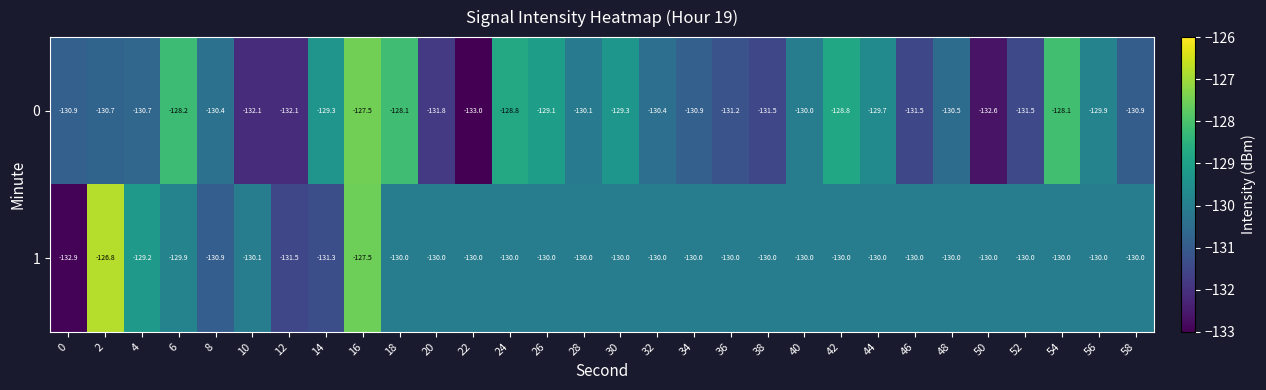

At 32, list the series in order from largest to smallest.

1, 0